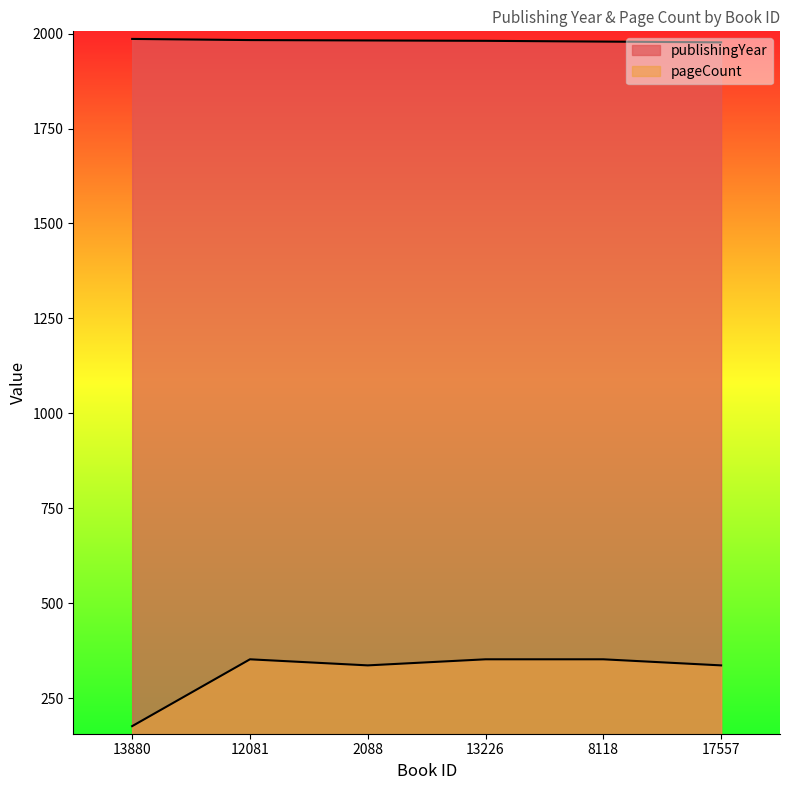

Count the number of data series in this chart.

2